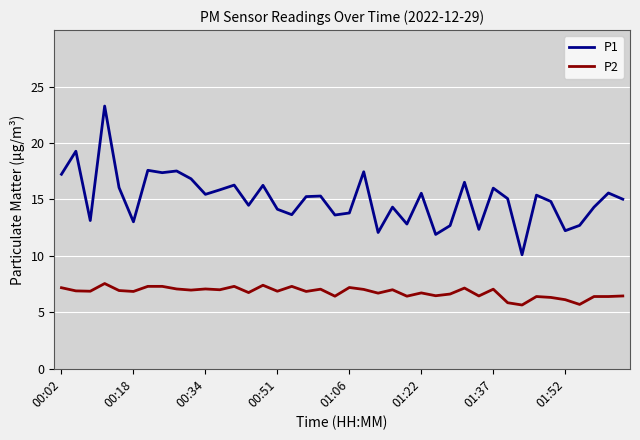

In P1, how many points are lower than both neighbors (excluding endpoints)?

13